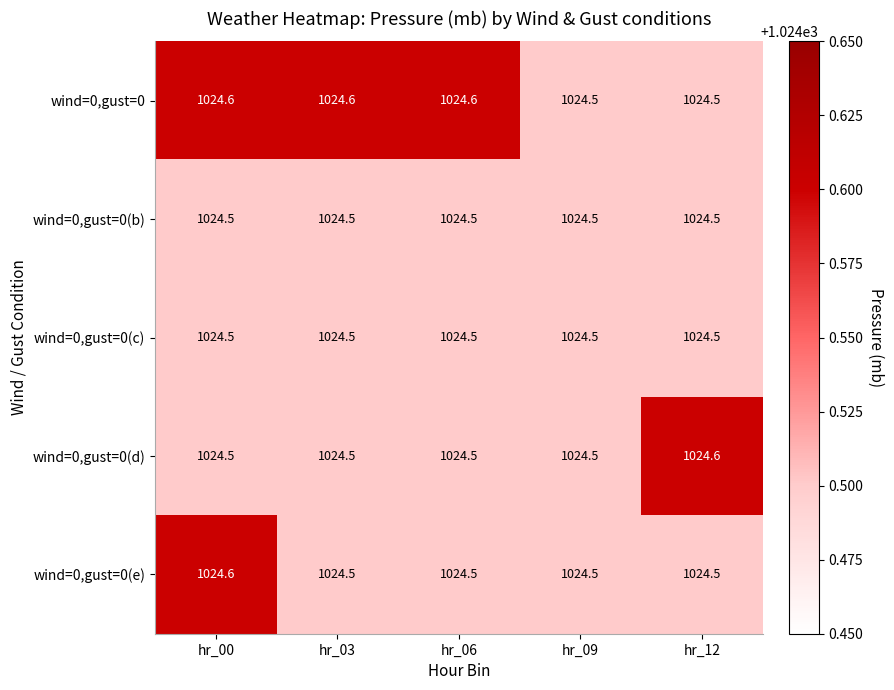

Is it true that wind=0,gust=0(e) equals 1024.5 at hr_09?

True